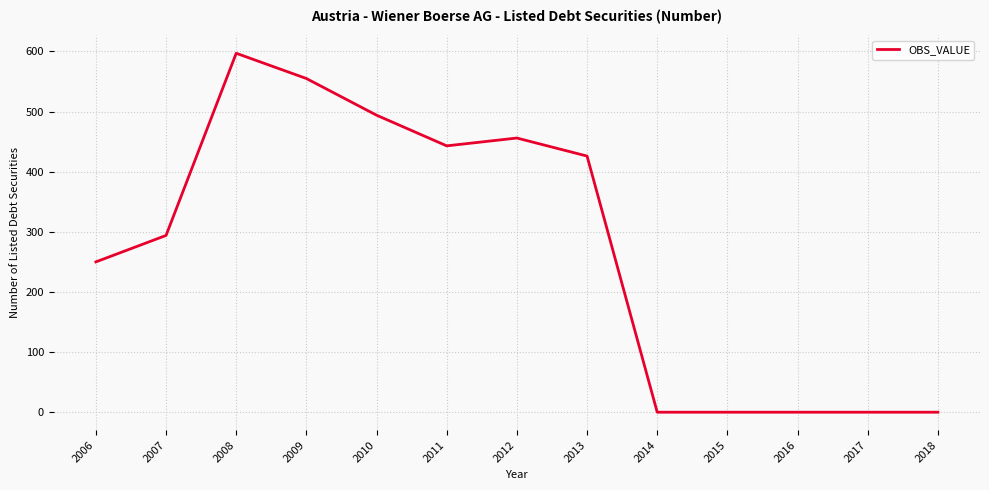

What is the difference between the values at 2010 and 2006?

244